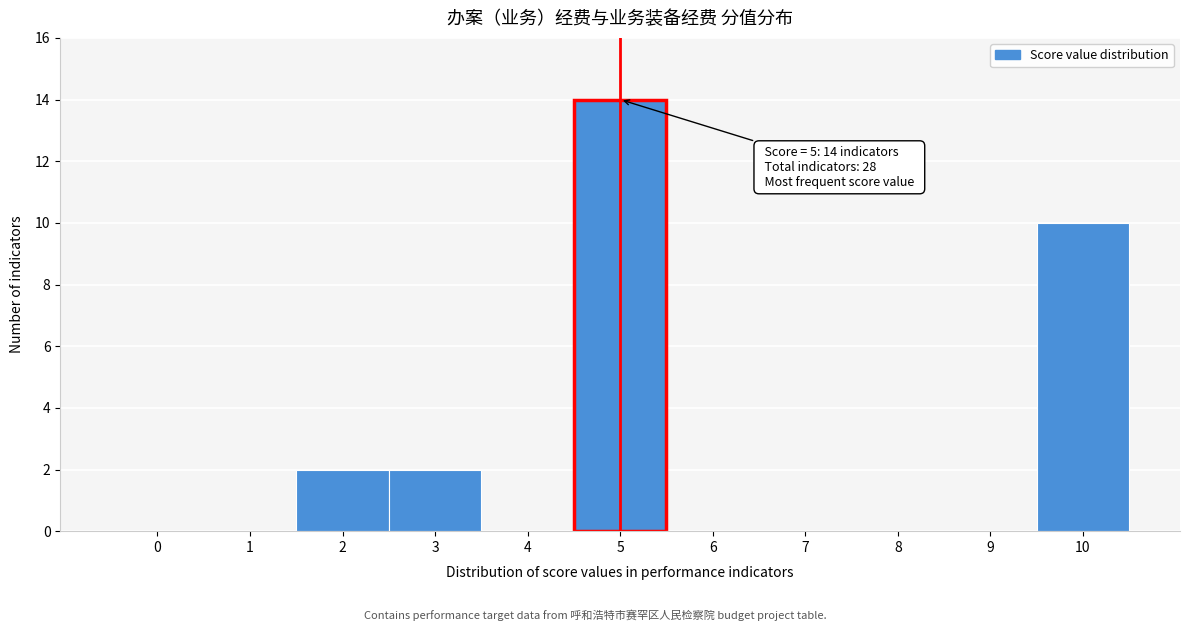

Reading left to right, what are all the values shown in this chart?

0=0	1=0	2=2	3=2	4=0	5=14	6=0	7=0	8=0	9=0	10=10